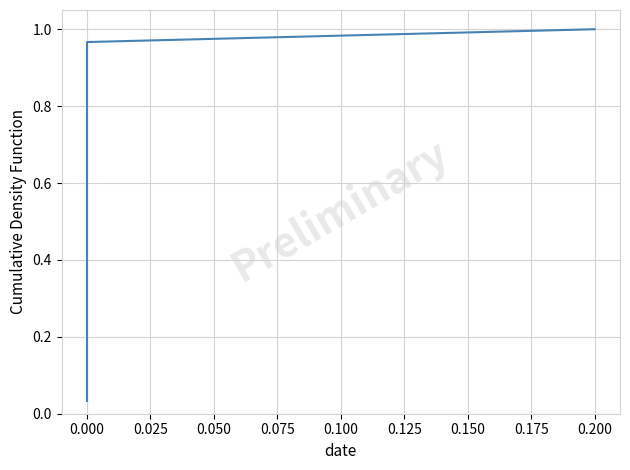

Between 0.050 and 23, which is larger?

23